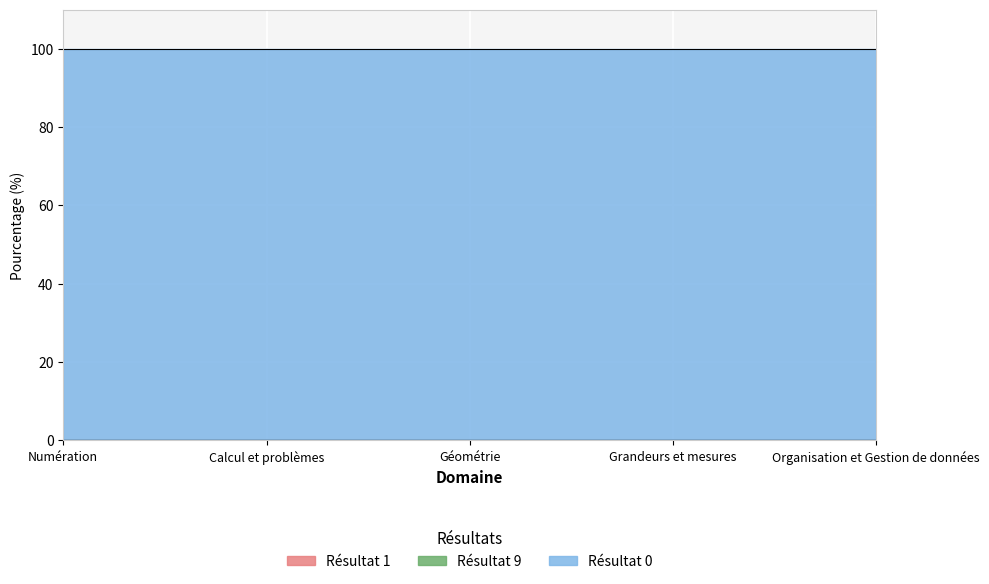

Which series has the largest total across all categories?

Résultat 0